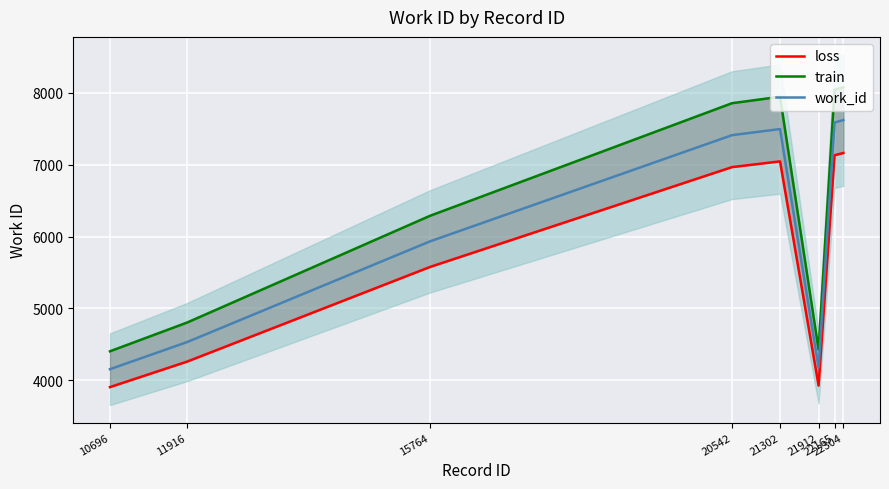

True or false: train and work_id cross at least once.

False